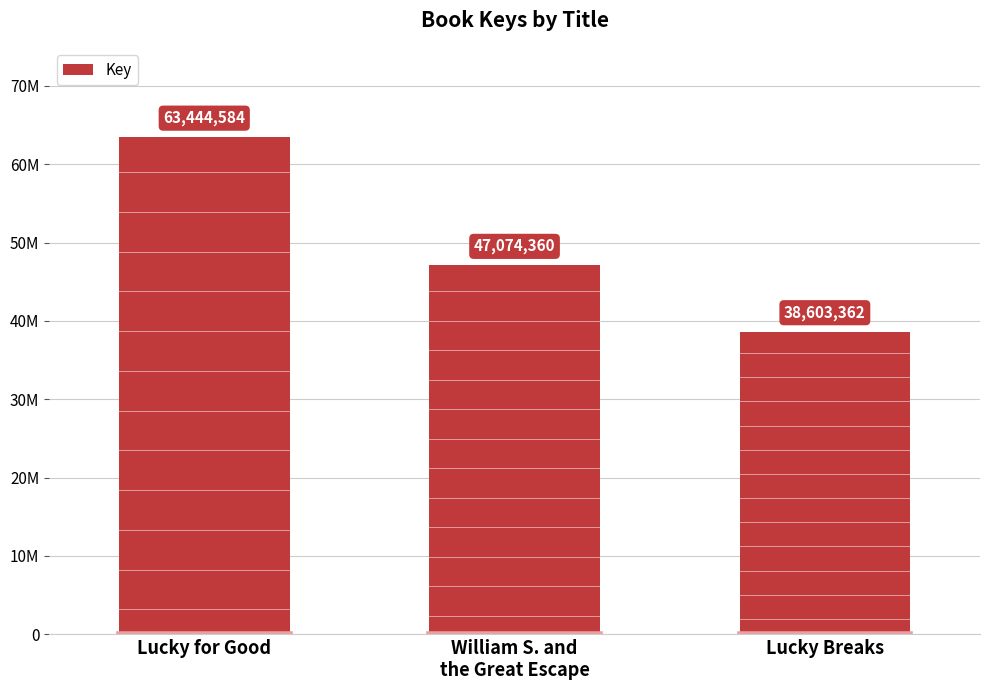

Does the chart contain any negative values?

No